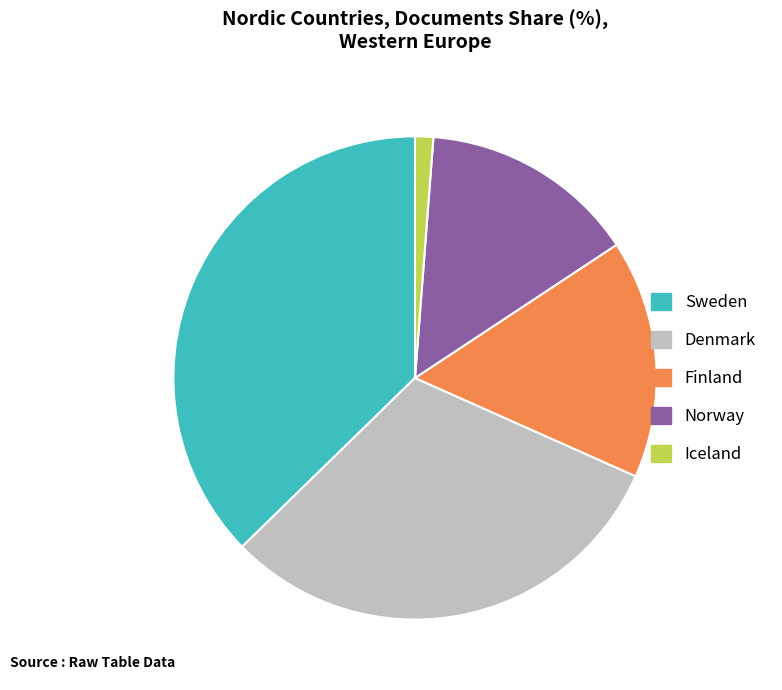

Which slice is the largest?

Sweden